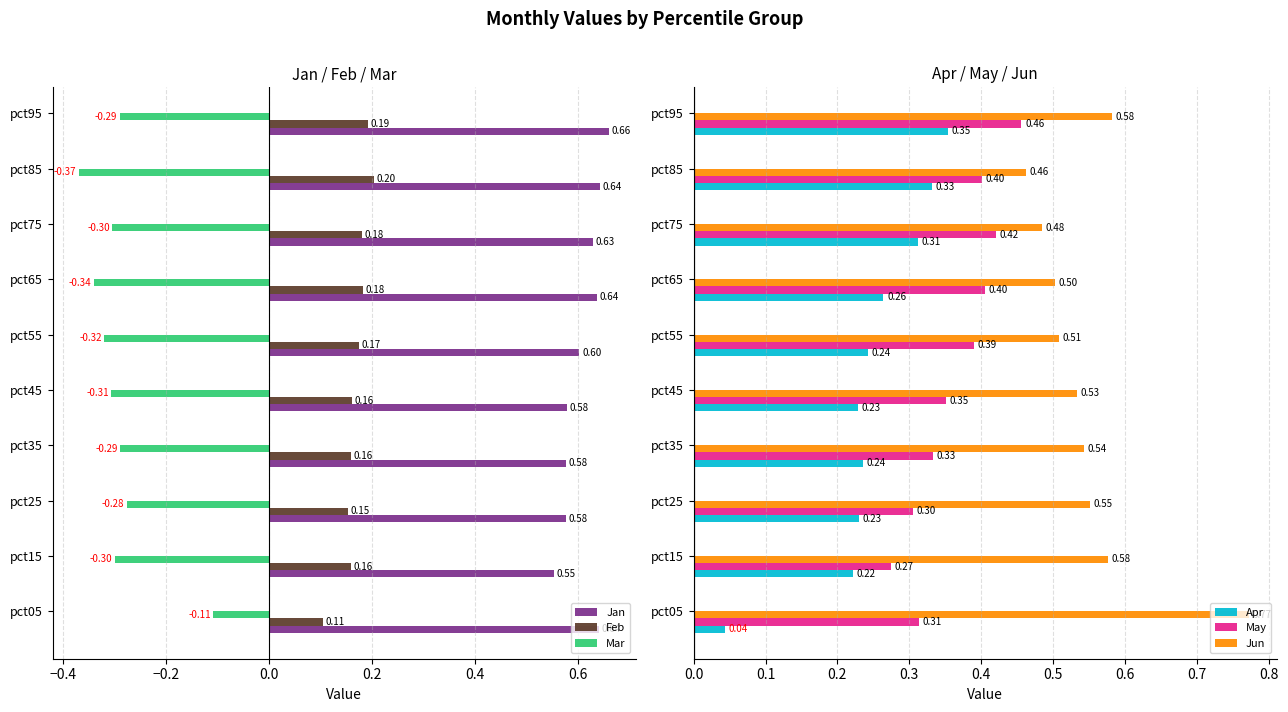

What is the sum of all Jan values?

6.1